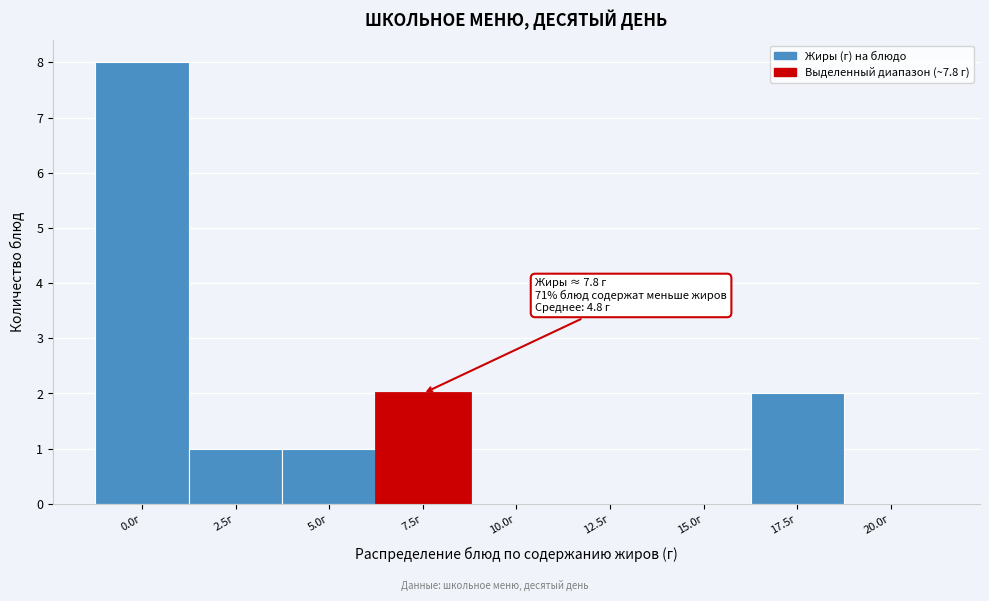

Reading left to right, extract all data points from this chart.

0.0г=8	2.5г=1	5.0г=1	7.5г=2	10.0г=0	12.5г=0	15.0г=0	17.5г=2	20.0г=0